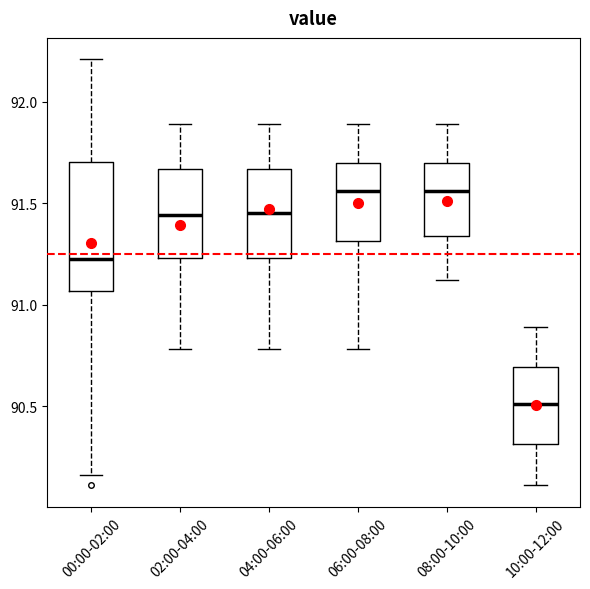

Reading left to right, transcribe this box plot: for each box, give where its median line is, the range the box spans, and where its two whiskers end, as read against the y-axis. The values are not printed on the chart, so give them approximately, as read against the axis.

00:00-02:00: median 91.25, box 91.05 to 91.70, whiskers 90.15 to 92.20
02:00-04:00: median 91.45, box 91.25 to 91.65, whiskers 90.80 to 91.90
04:00-06:00: median 91.45, box 91.25 to 91.65, whiskers 90.80 to 91.90
06:00-08:00: median 91.55, box 91.30 to 91.70, whiskers 90.80 to 91.90
08:00-10:00: median 91.55, box 91.35 to 91.70, whiskers 91.10 to 91.90
10:00-12:00: median 90.50, box 90.30 to 90.70, whiskers 90.10 to 90.90